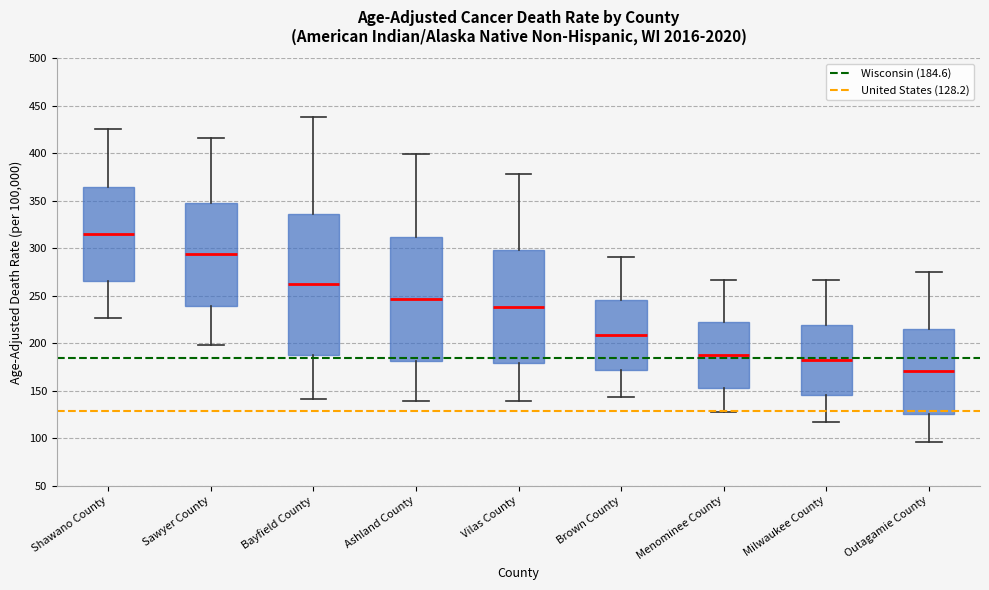

Comparing the boxes themselves (not the whiskers), which one is the tallest?

Bayfield County